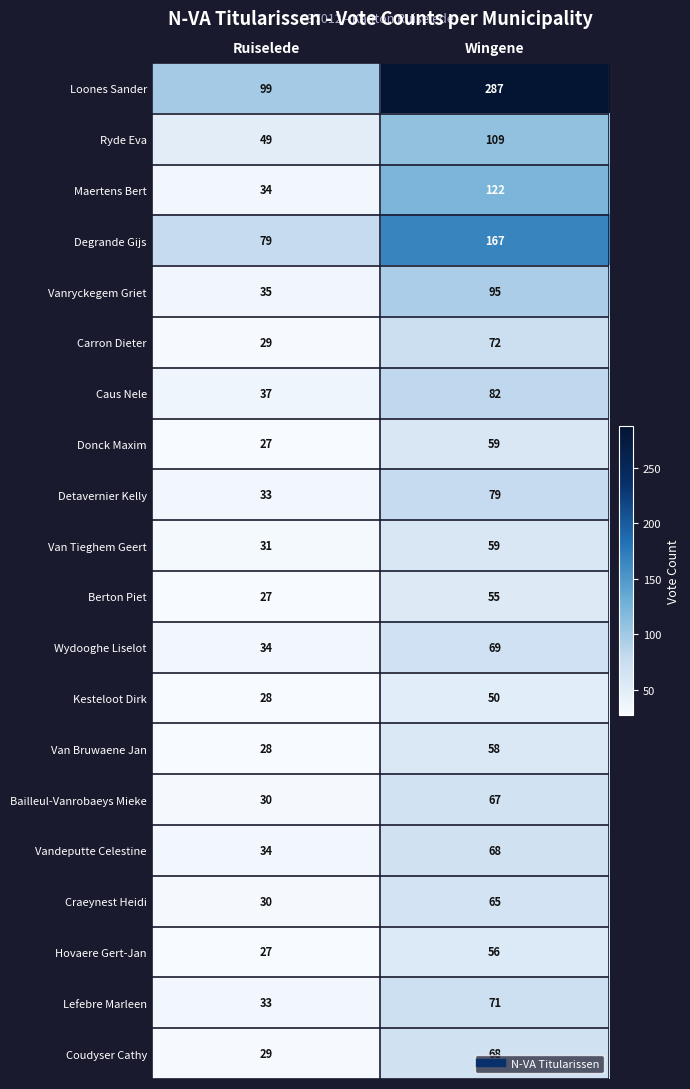

What value does the Vandeputte Celestine series have at Wingene?

68